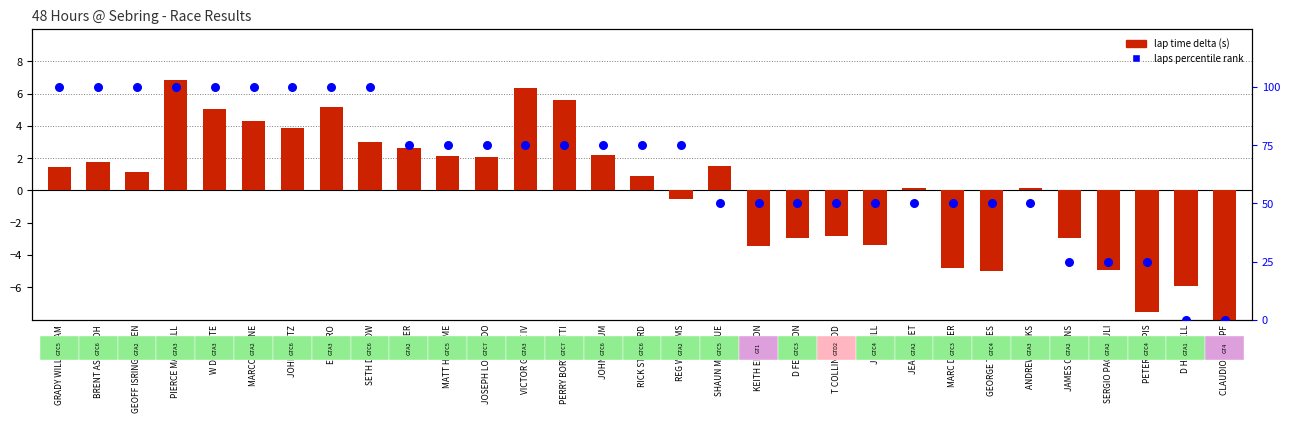

Which series has the largest total across all categories?

laps percentile rank